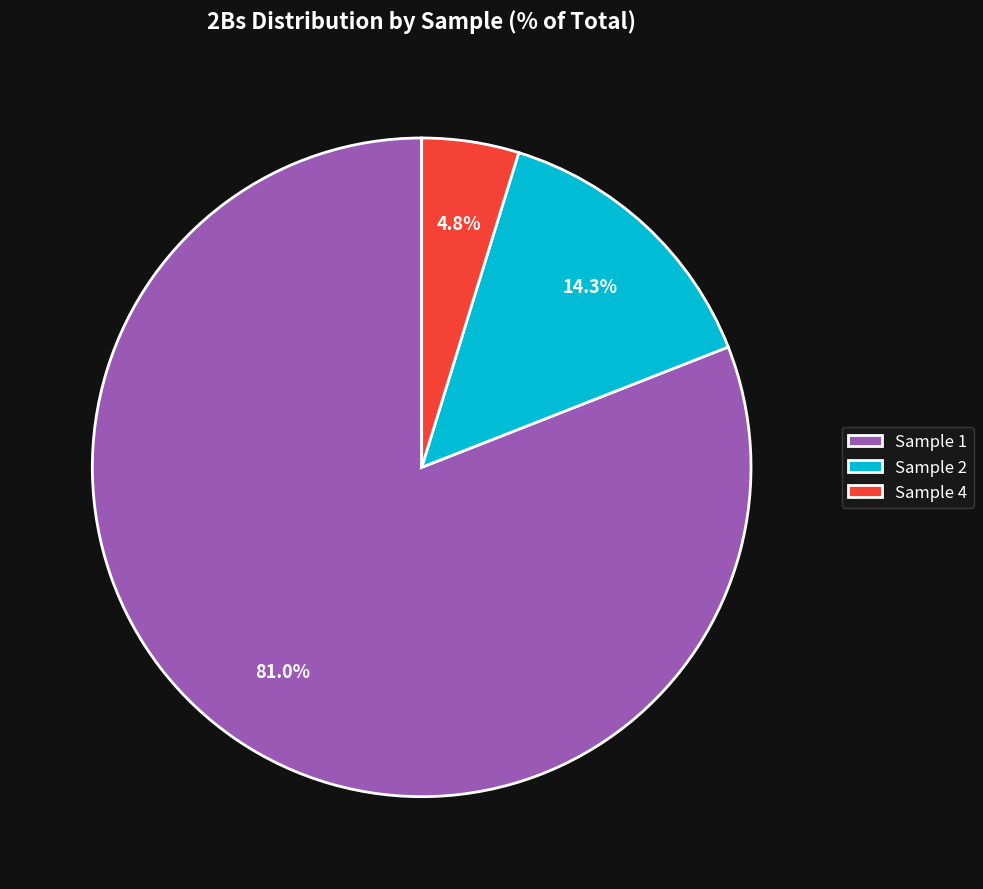

What percentage is NOT represented by Sample 2?

85.7%